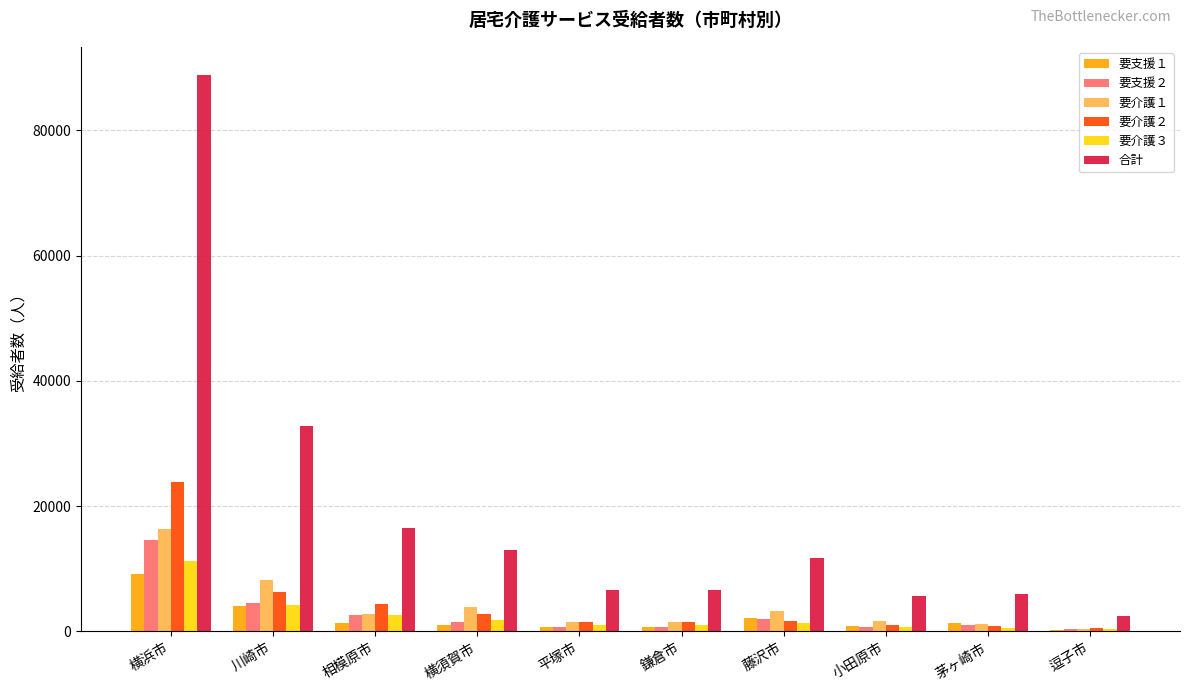

The value of 要介護２ at 相模原市 is 7915. True or false?

False